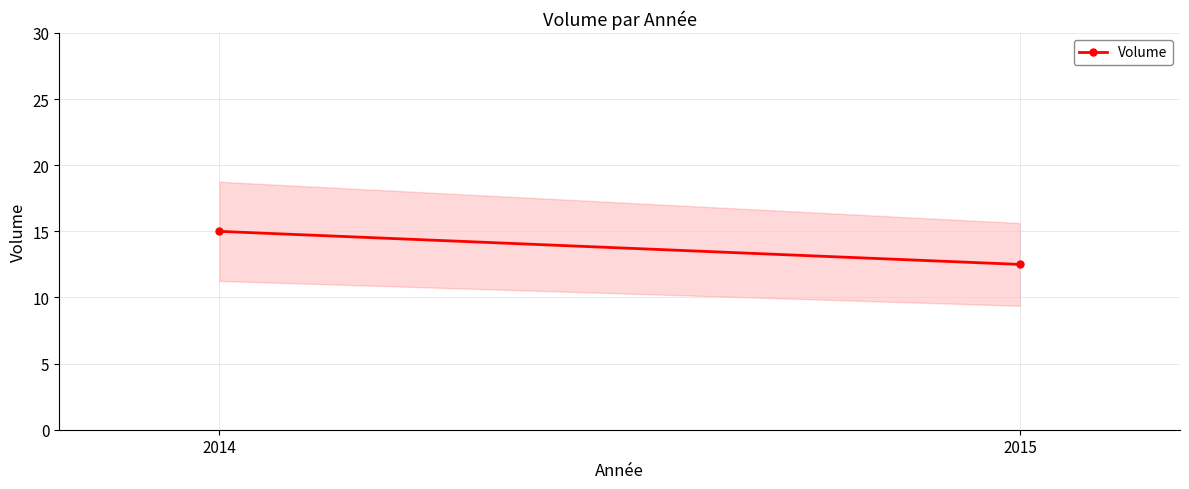

The value at 2014 is 15.0. True or false?

True